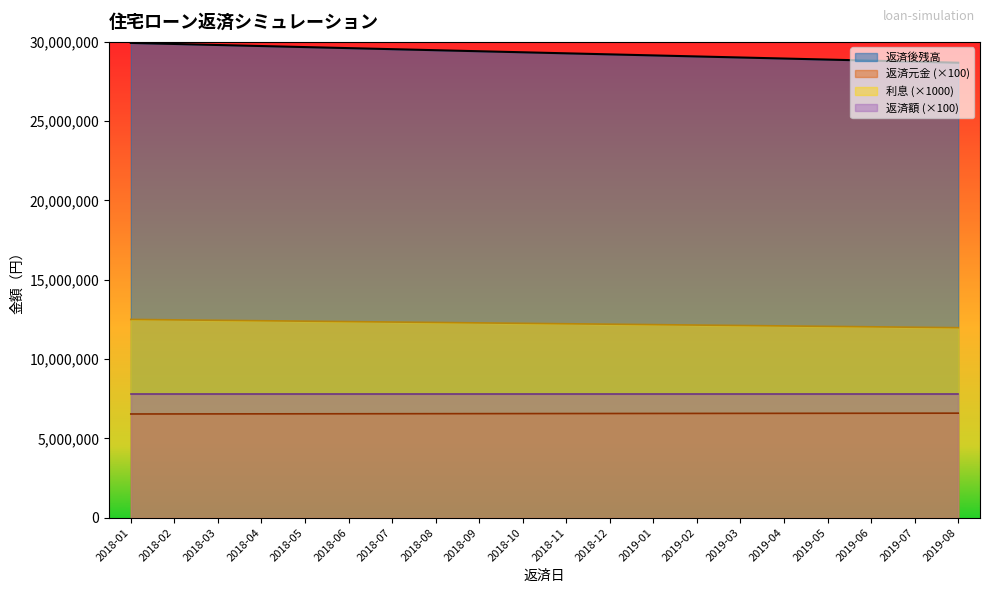

Is the value of 返済後残高 at 2019-07 greater than the value of 返済元金 at 2019-04?

Yes